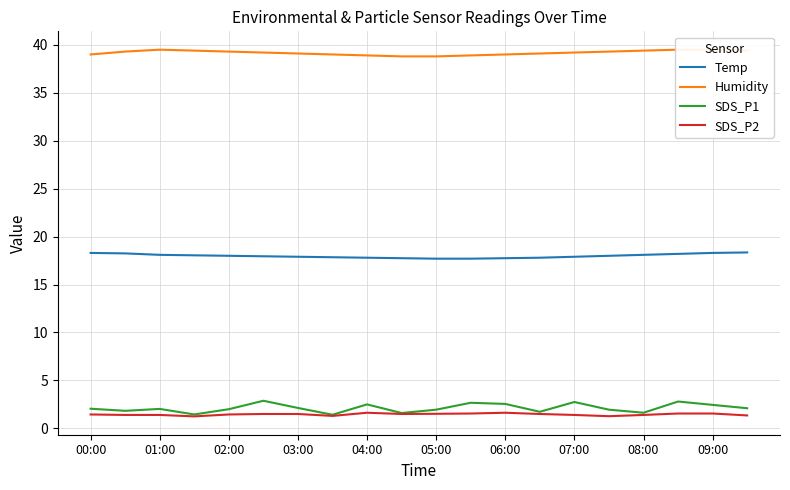

True or false: SDS_P2 and Temp intersect in this chart.

False